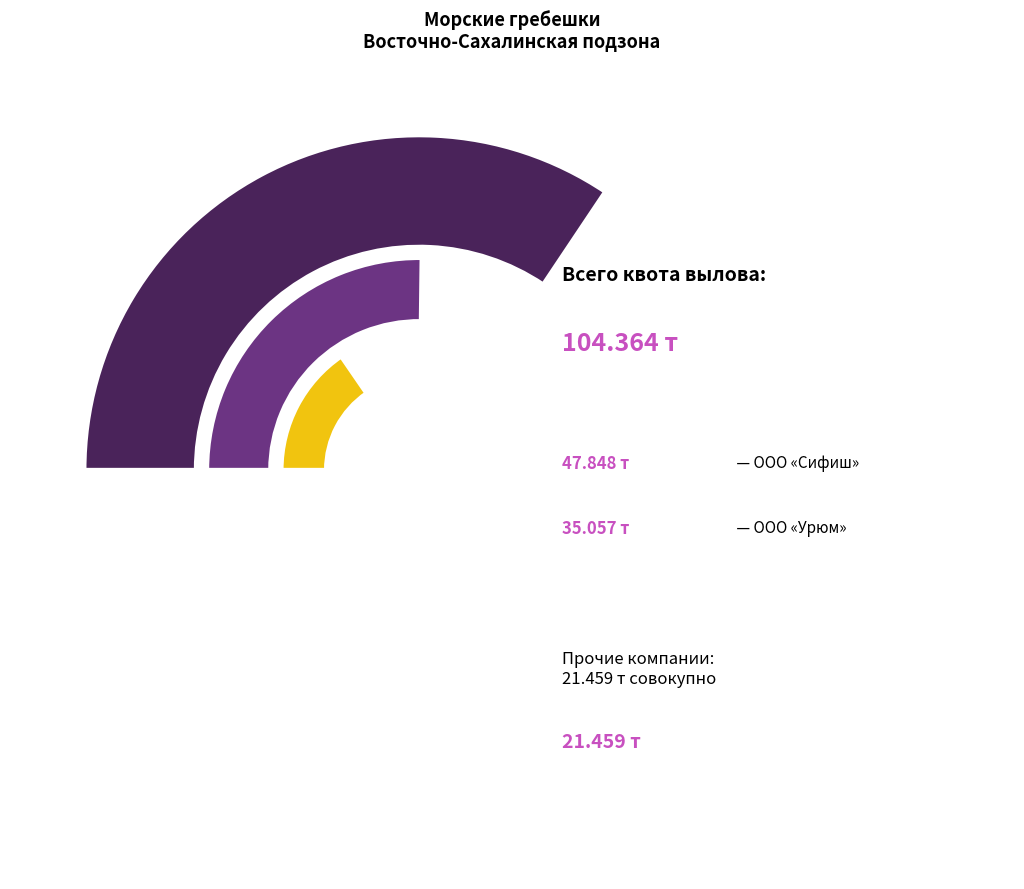

Which category has the biggest portion of the pie?

ООО «Сифиш»